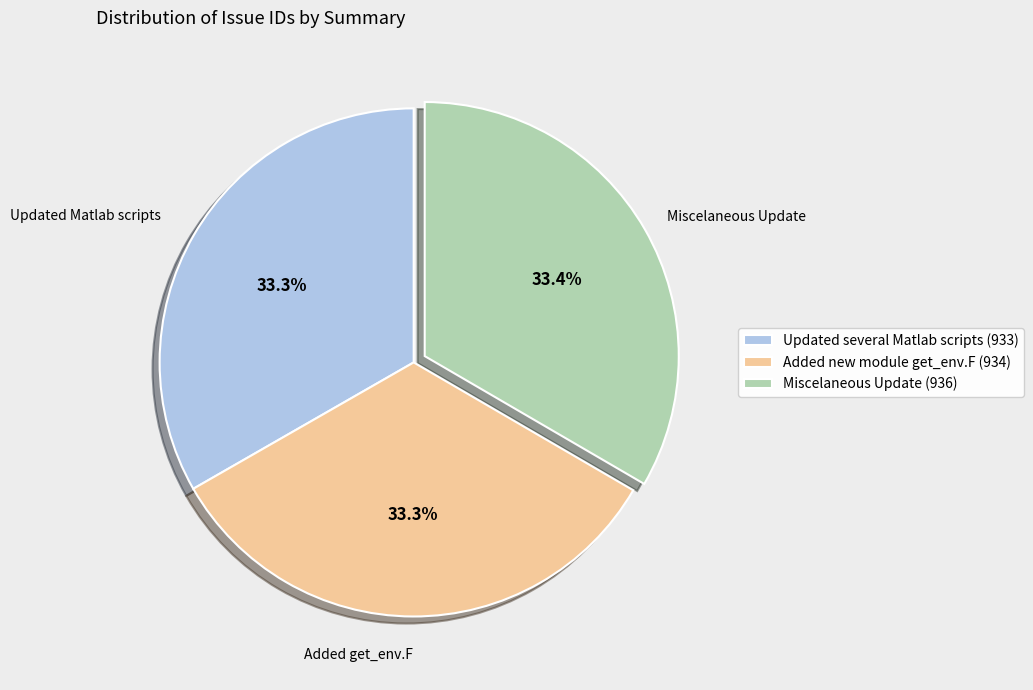

How many segments does this pie chart have?

3